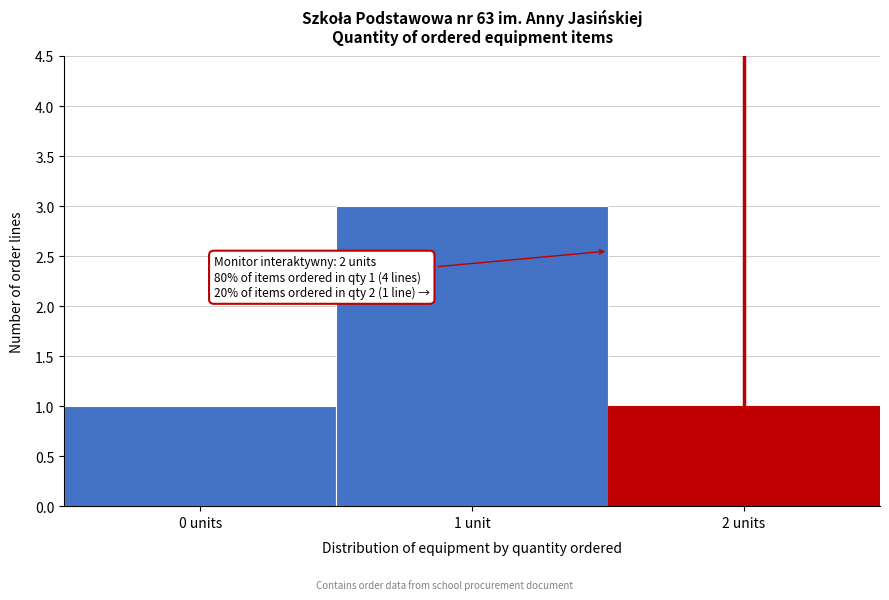

Reading left to right, extract all data points from this chart.

0 units=1	1 unit=3	2 units=1